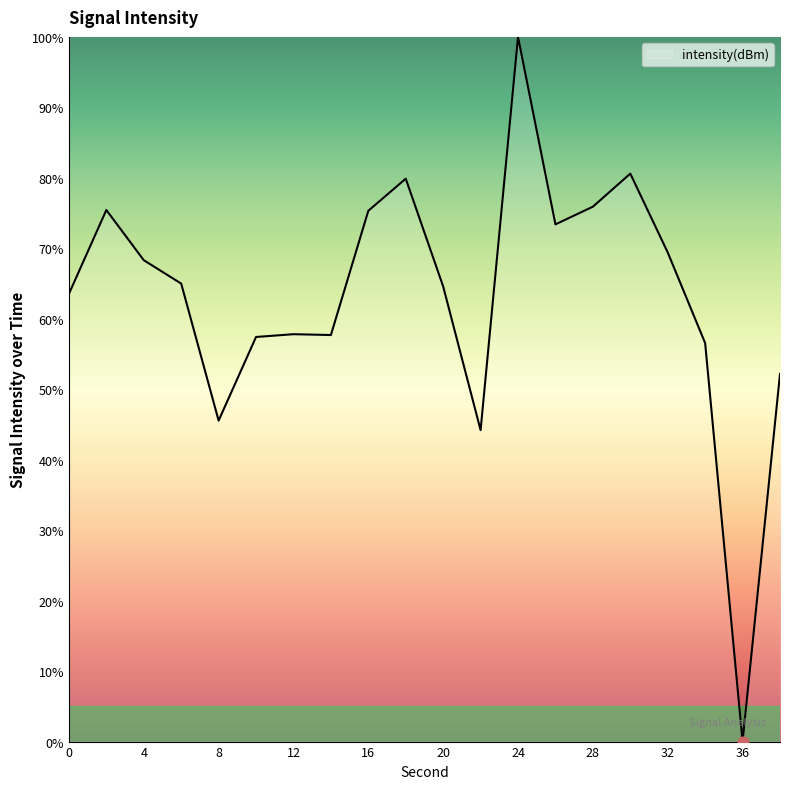

What is the difference between the maximum and minimum values?

100.0